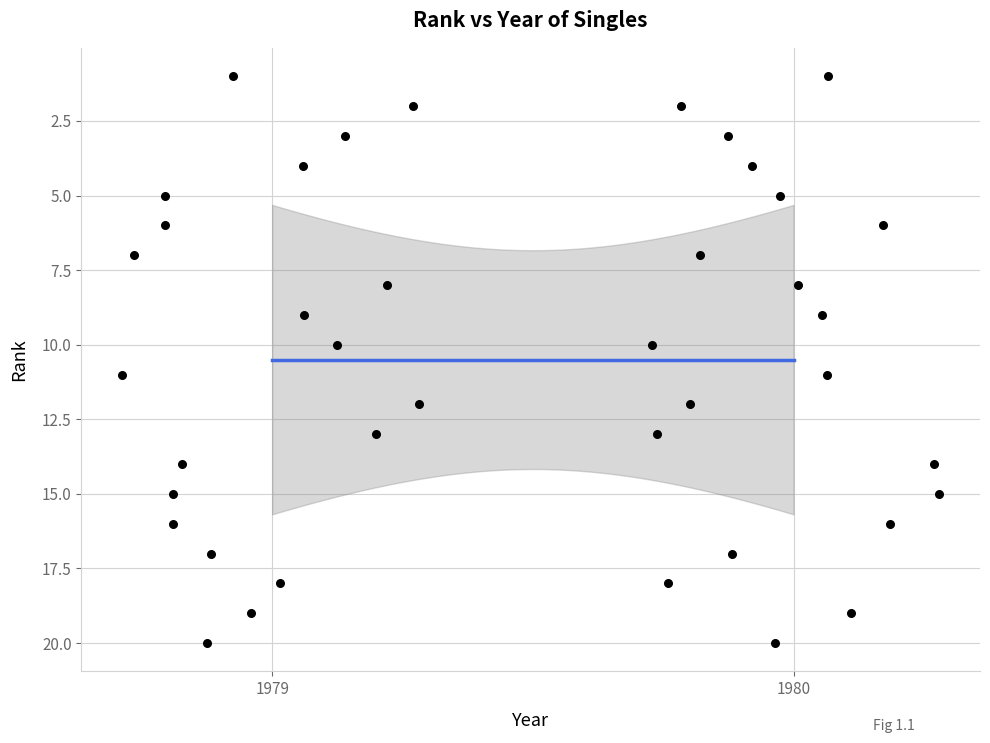

What is the range of Y values (max minus min)?

19